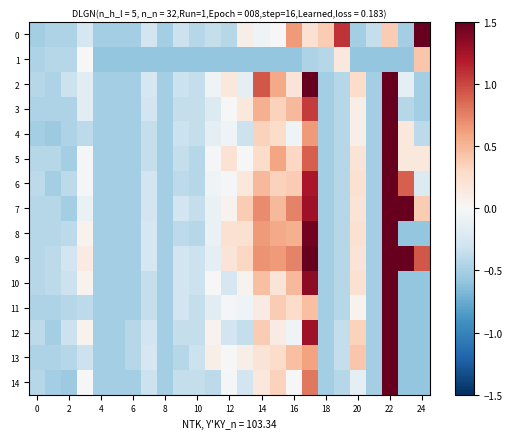

Reading right to left, list all the values displayed in this chart.

0: 4.2	-0.5	0.4	-0.4	-0.5	1.1	0.4	0.2	0.6	0.0	-0.1	0.1	-0.4	-0.4	-0.4	-0.3	-0.5	-0.3	-0.5	-0.5	-0.5	-0.2	-0.5	-0.5	-0.5
1: 0.4	-0.6	-0.6	-0.6	-0.6	0.2	-0.4	-0.5	-0.6	-0.6	-0.6	-0.6	-0.6	-0.6	-0.6	-0.6	-0.6	-0.6	-0.6	-0.6	-0.6	0.0	-0.4	-0.4	-0.5
2: -0.5	-0.1	4.7	-0.5	0.3	-0.4	-0.5	1.6	0.2	0.6	0.9	-0.1	0.2	-0.1	-0.4	-0.3	-0.5	-0.2	-0.5	-0.5	-0.5	-0.2	-0.3	-0.5	-0.4
3: -0.5	-0.4	4.0	-0.5	0.1	-0.4	-0.5	1.0	0.5	0.3	0.5	0.2	0.0	-0.2	-0.4	-0.4	-0.5	-0.3	-0.5	-0.5	-0.5	-0.2	-0.5	-0.5	-0.5
4: -0.4	0.2	3.0	-0.5	0.1	-0.4	-0.5	0.6	-0.1	0.3	0.3	-0.3	-0.1	-0.1	-0.4	-0.3	-0.5	-0.4	-0.5	-0.5	-0.5	-0.4	-0.5	-0.5	-0.5
5: 0.2	0.2	4.0	-0.5	0.2	-0.4	-0.5	0.9	0.3	0.6	0.3	0.0	0.2	-0.0	-0.4	-0.4	-0.5	-0.4	-0.5	-0.5	-0.5	-0.0	-0.5	-0.4	-0.4
6: -0.2	0.9	4.2	-0.5	0.2	-0.4	-0.5	1.2	0.4	0.3	0.5	0.2	-0.0	-0.1	-0.4	-0.4	-0.5	-0.3	-0.5	-0.5	-0.5	-0.0	-0.4	-0.5	-0.4
7: 0.4	3.1	4.7	-0.5	0.2	-0.4	-0.5	1.3	0.7	0.5	0.7	0.4	0.0	-0.1	-0.4	-0.3	-0.5	-0.3	-0.5	-0.5	-0.5	-0.1	-0.5	-0.4	-0.4
8: -0.6	-0.6	4.8	-0.5	0.2	-0.4	-0.5	1.5	0.5	0.6	0.6	0.2	0.2	-0.1	-0.4	-0.4	-0.5	-0.2	-0.5	-0.5	-0.5	0.0	-0.4	-0.4	-0.4
9: 0.9	6.8	5.3	-0.5	0.2	-0.4	-0.5	1.7	0.7	0.6	0.7	0.3	0.2	-0.1	-0.3	-0.3	-0.5	-0.2	-0.5	-0.5	-0.5	0.1	-0.3	-0.4	-0.4
10: -0.6	-0.6	4.3	-0.5	0.2	-0.4	-0.5	1.3	0.5	0.2	0.5	0.0	-0.2	0.0	-0.3	-0.3	-0.5	-0.4	-0.5	-0.5	-0.5	0.0	-0.3	-0.4	-0.4
11: -0.6	-0.6	3.2	-0.5	0.0	-0.4	-0.5	0.5	0.3	0.4	0.1	-0.1	-0.0	-0.2	-0.4	-0.3	-0.5	-0.4	-0.5	-0.5	-0.5	-0.4	-0.4	-0.5	-0.5
12: -0.6	-0.6	3.8	-0.5	0.3	-0.4	-0.5	1.3	-0.1	0.1	0.4	-0.4	-0.3	0.0	-0.4	-0.4	-0.5	-0.3	-0.4	-0.5	-0.5	0.0	-0.3	-0.5	-0.4
13: -0.6	-0.6	3.8	-0.5	0.4	-0.4	-0.5	0.6	0.5	0.3	0.2	0.1	0.0	0.1	-0.3	-0.4	-0.5	-0.2	-0.4	-0.5	-0.5	-0.3	-0.4	-0.5	-0.5
14: -0.6	-0.6	3.0	-0.5	-0.1	-0.4	-0.5	0.8	0.0	0.3	0.2	-0.3	-0.0	-0.4	-0.4	-0.4	-0.5	-0.3	-0.5	-0.5	-0.5	0.0	-0.5	-0.5	-0.4